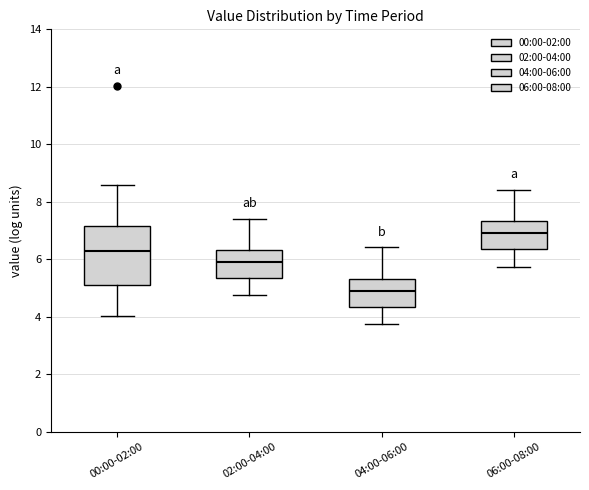

Reading left to right, read every box against the y-axis: the position of its median line, the range the box covers, and the ends of its whiskers. The values are not printed on the chart, so give them approximately, as read against the axis.

00:00-02:00: median 6.4, box 5.2 to 7.2, whiskers 4.0 to 8.6
02:00-04:00: median 6.0, box 5.4 to 6.4, whiskers 4.8 to 7.4
04:00-06:00: median 5.0, box 4.4 to 5.4, whiskers 3.8 to 6.4
06:00-08:00: median 7.0, box 6.4 to 7.4, whiskers 5.8 to 8.4